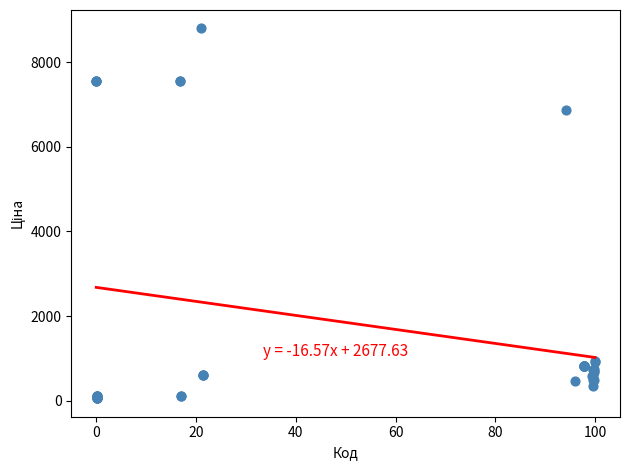

What Y value in the scatter plot is closest to 4427?

6879.5